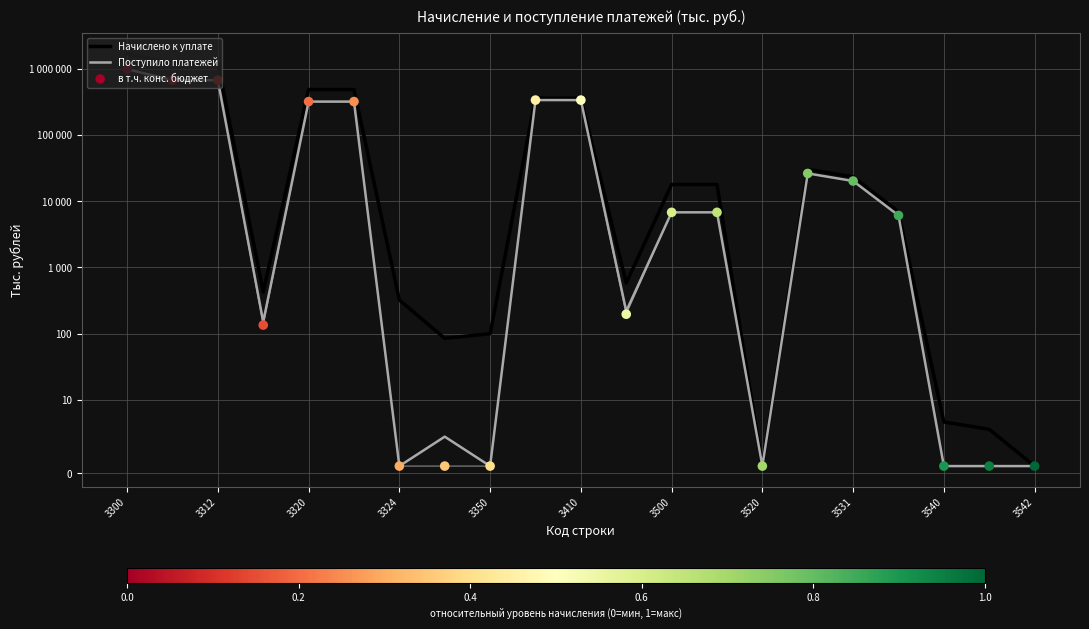

Which series reaches the maximum Y coordinate?

Начислено к уплате